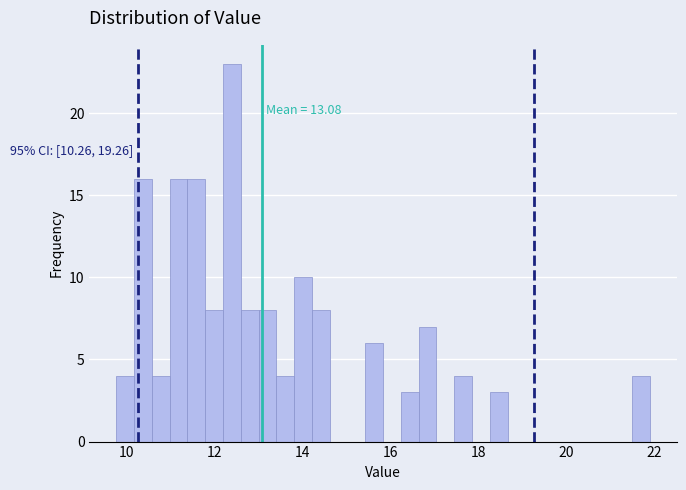

Around what value on the x-axis is the tallest bar? Give the approximate position of its centre, as read against the axis.

12.4